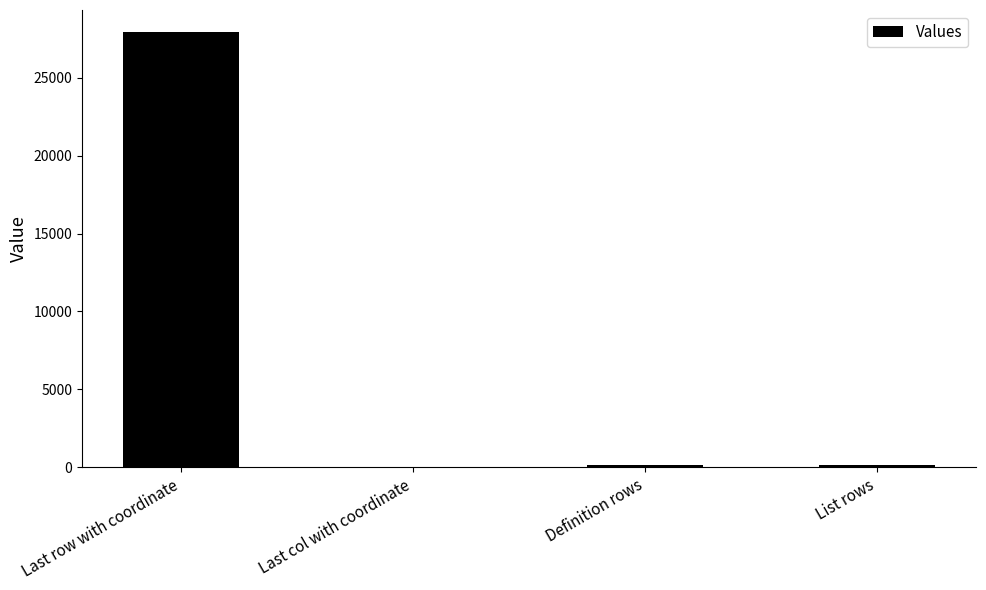

How many data points does each series have?

4